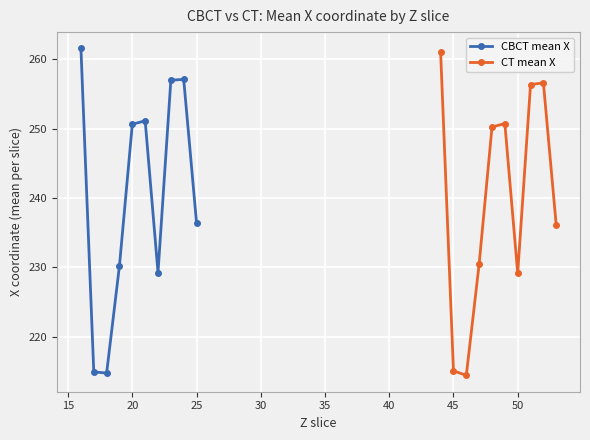

How many lines are shown in the chart?

2